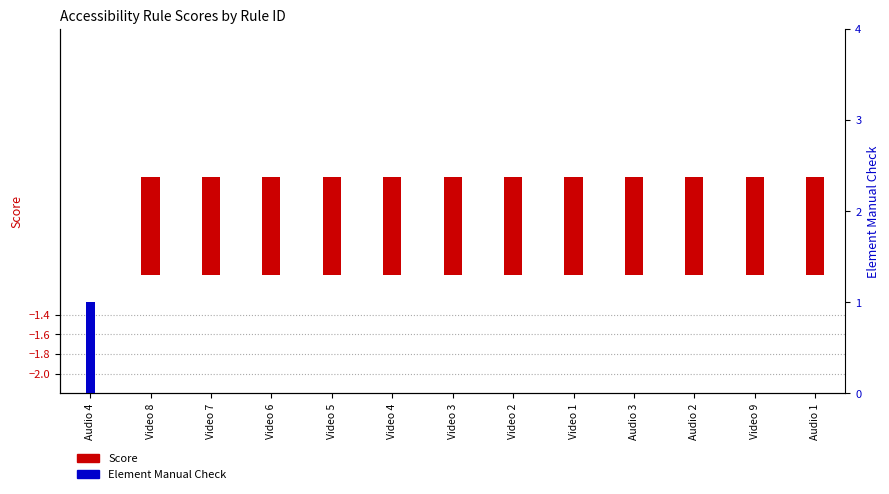

Which series has the largest total across all categories?

Element Manual Check